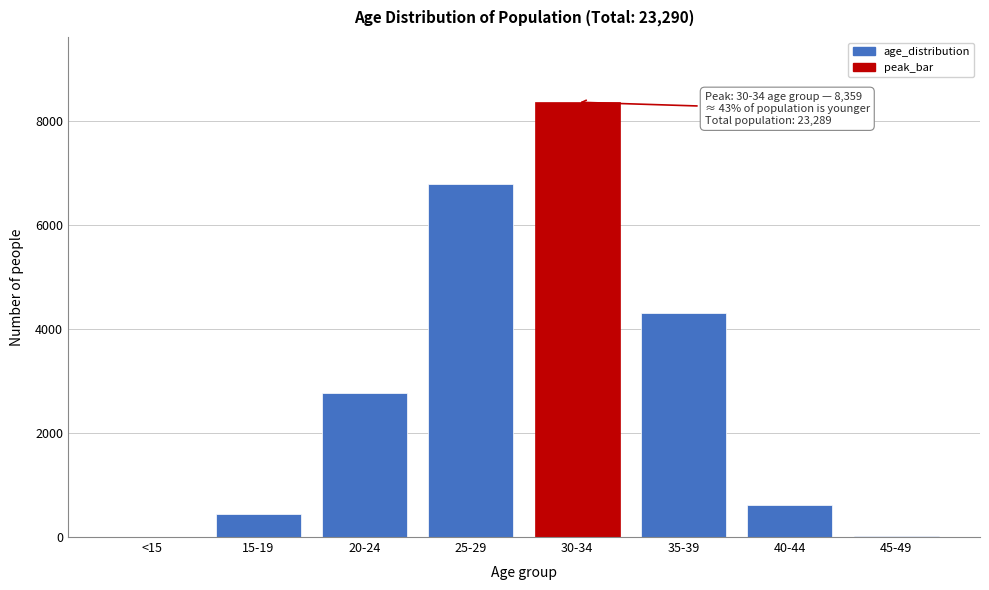

Between 35-39 and 40-44, which is larger?

35-39